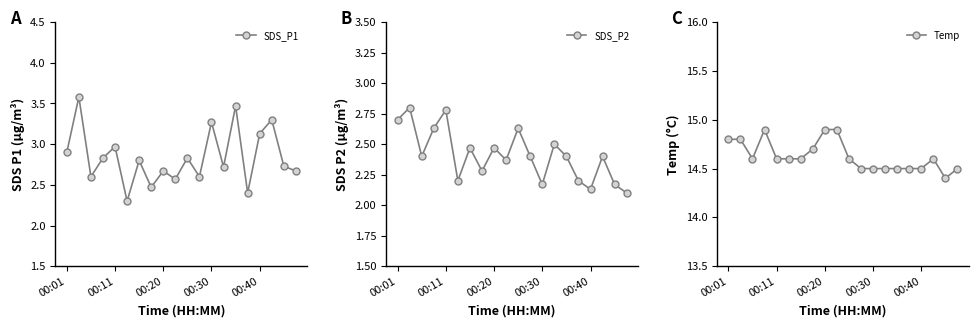

The value of SDS_P2 at 00:01 is 2.7. True or false?

True